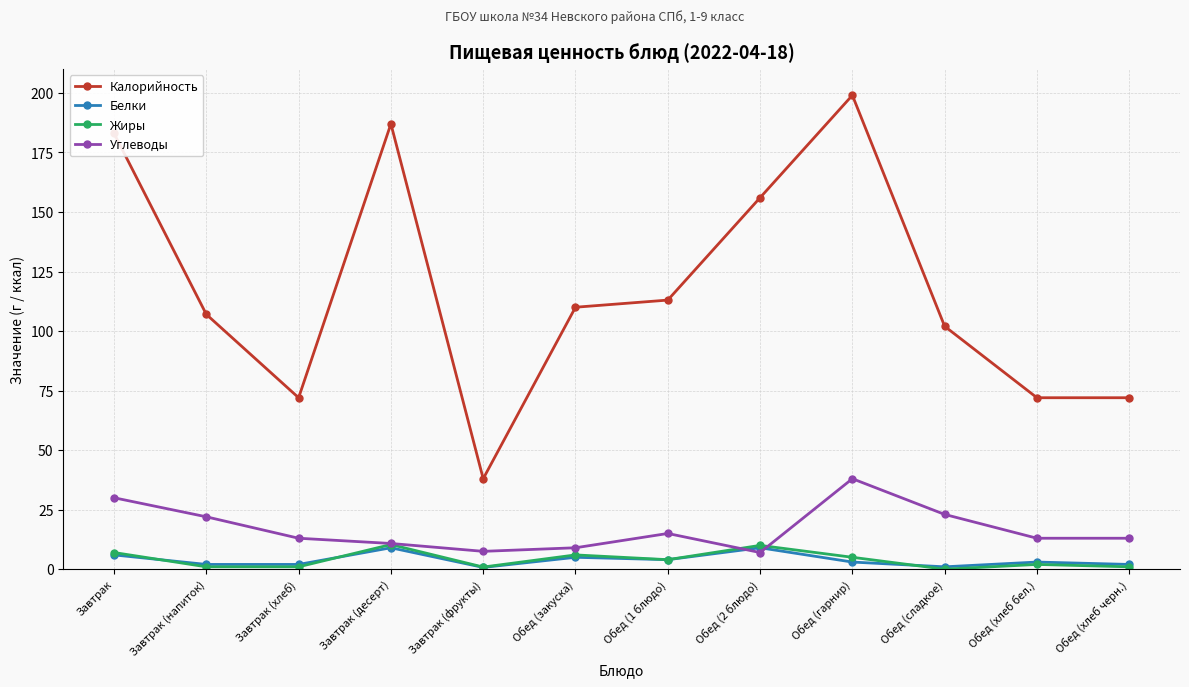

Where is the first local maximum for Калорийность?

Завтрак (десерт)